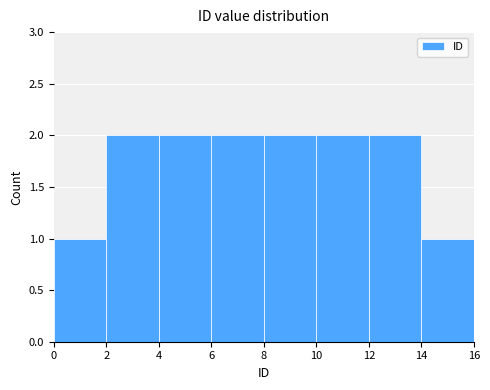

What is the sum of the values at 8 and 0?

3